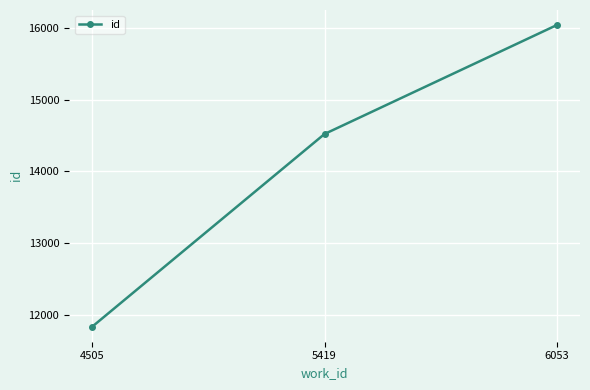

What is the difference between the values at 5419 and 4505?

2688